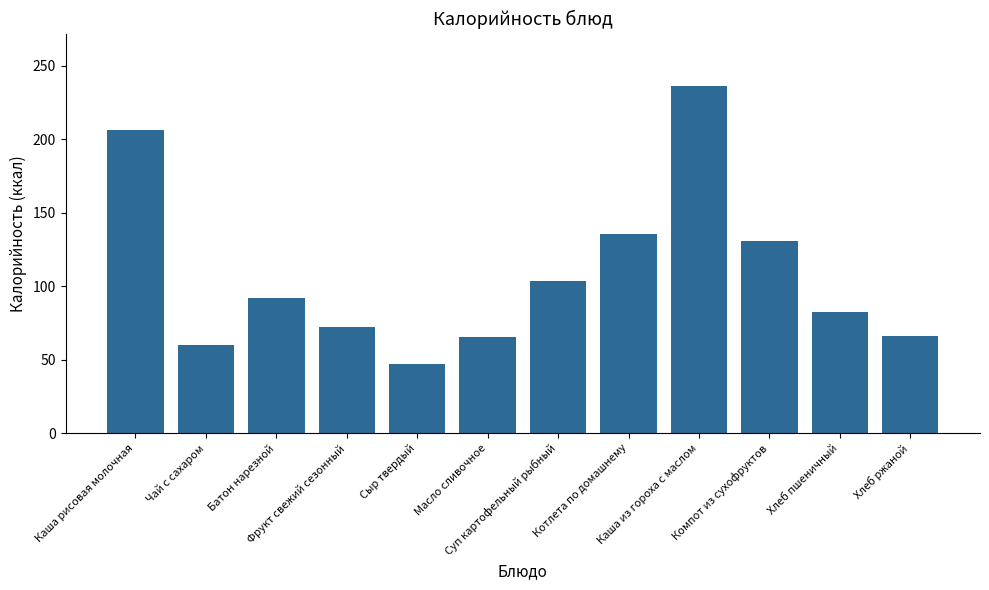

What is the minimum value shown in the chart?

47.0